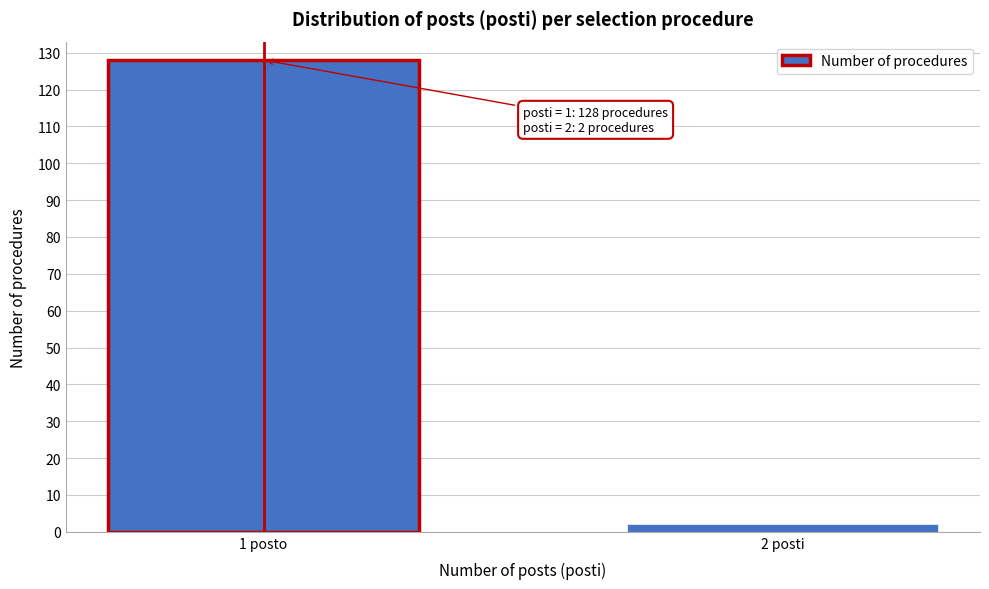

Reading left to right, what are all the values shown in this chart?

128	2